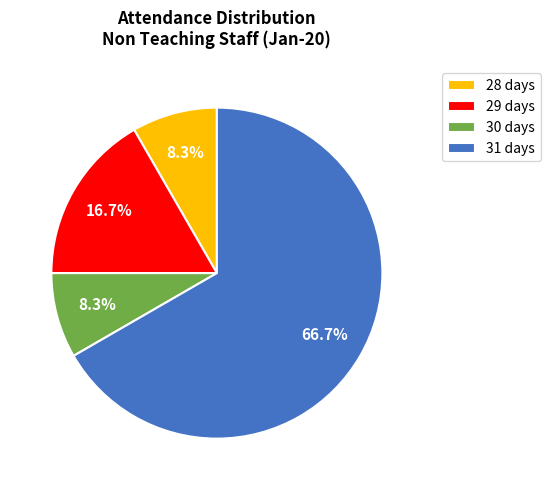

What is the ratio of the value at 28 days to the value at 30 days?

1.0